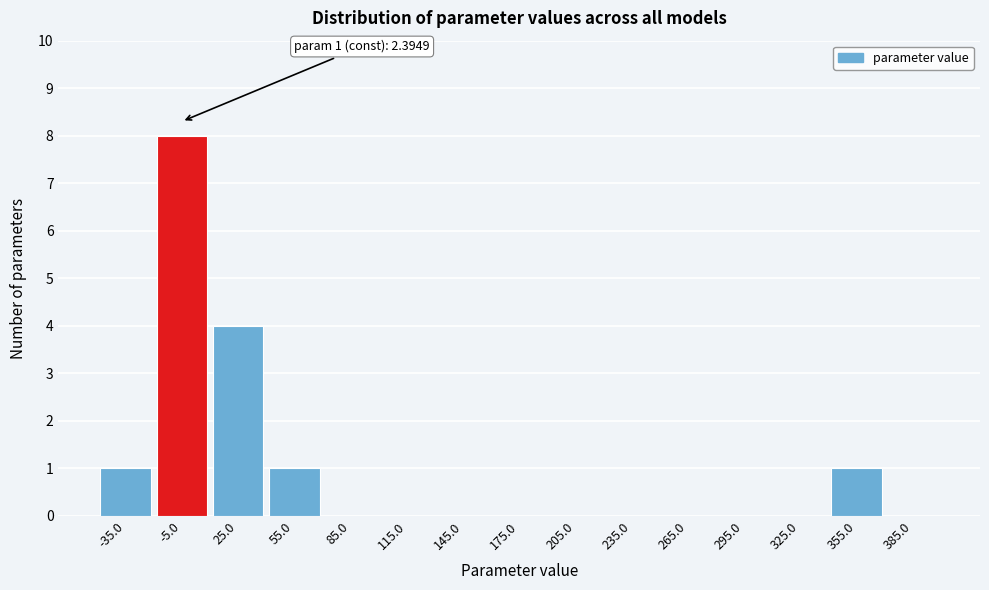

Over which range of the x-axis is the bar tallest?

-20 to 10